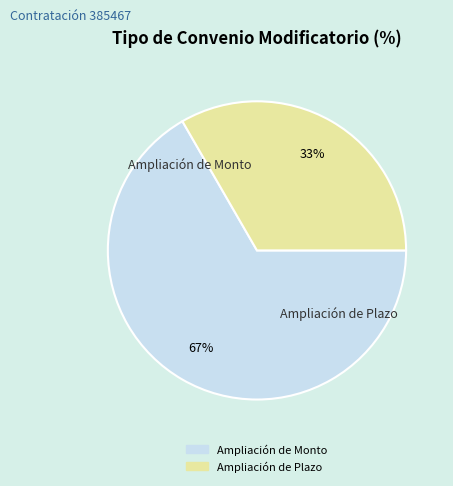

Does any single category account for the majority?

Yes